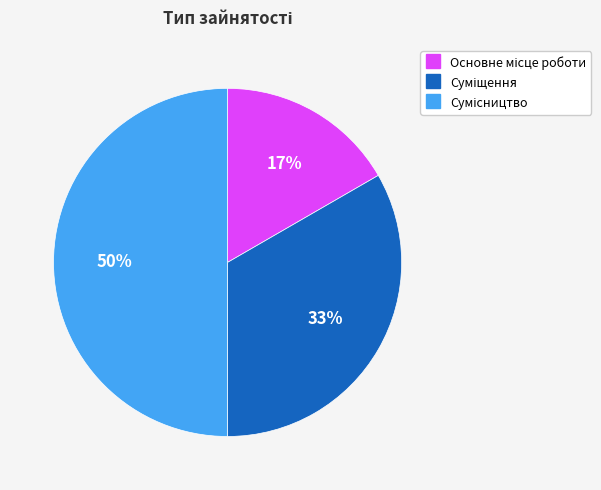

To the nearest percent, what is the difference between the largest and smallest slice percentages?

33%